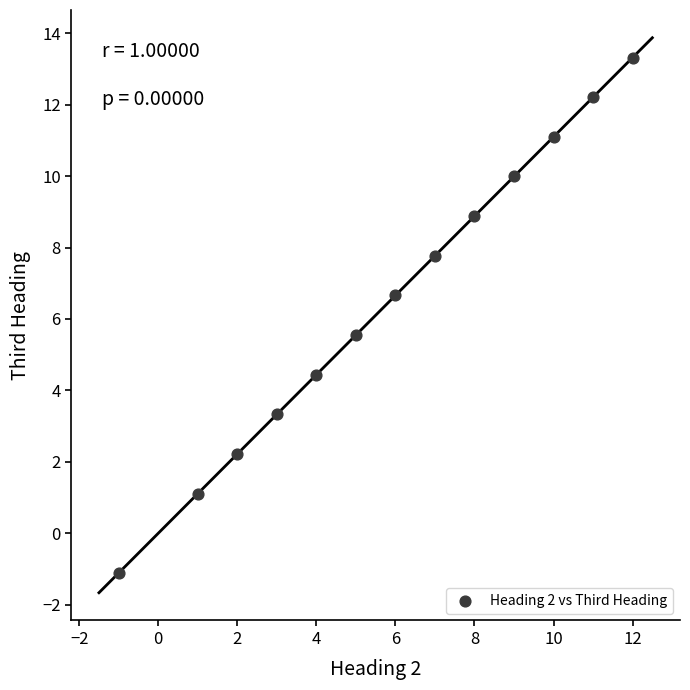

What is the range of Y values (max minus min)?

14.4